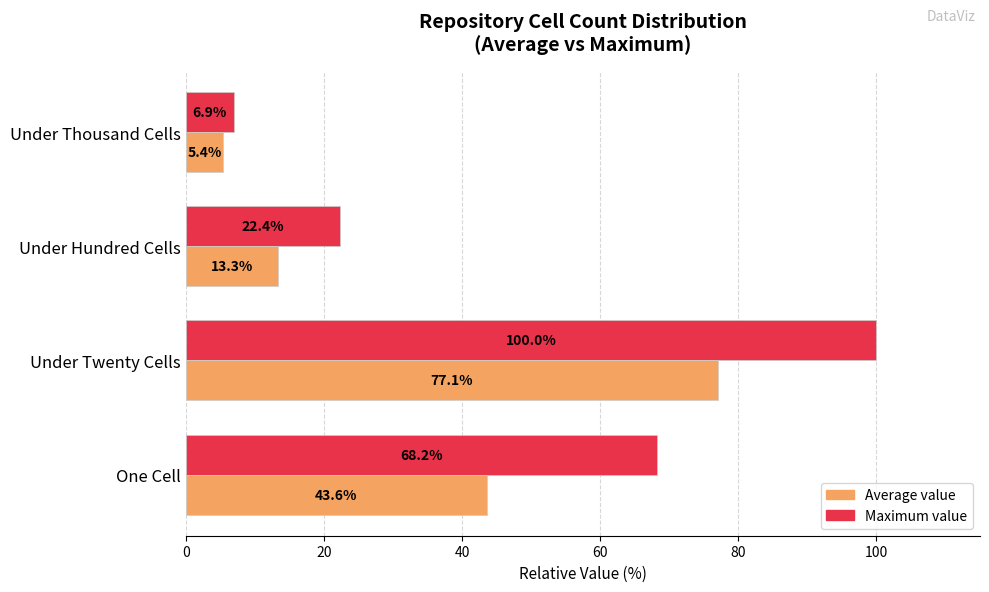

Which series has the largest range (max minus min)?

Maximum value